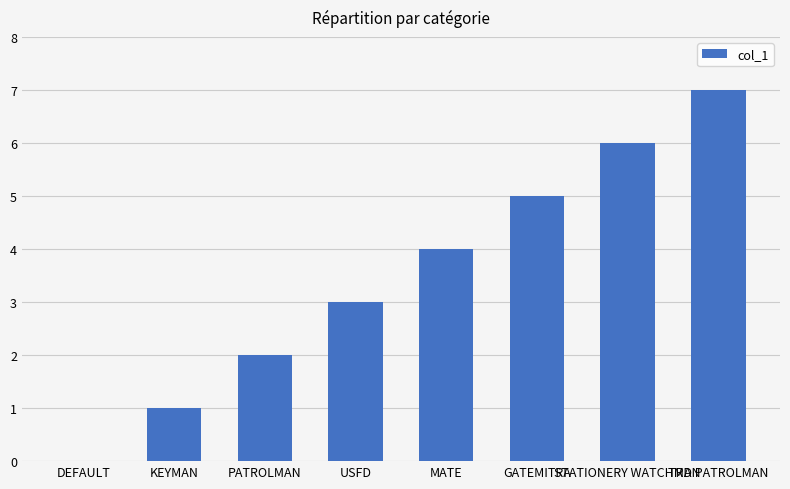

What is the greatest value displayed?

7